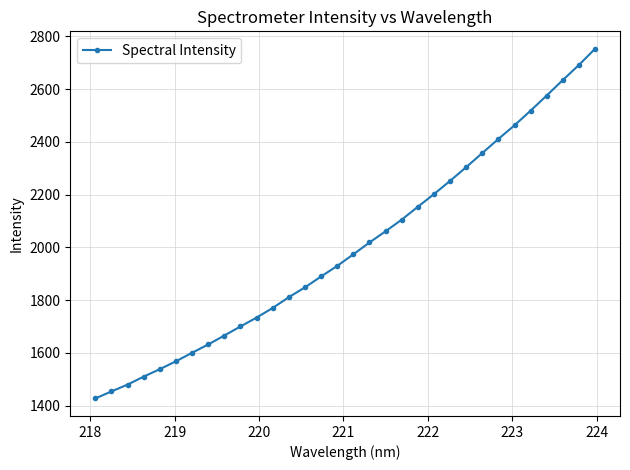

What is the maximum value shown in the chart?

2752.9